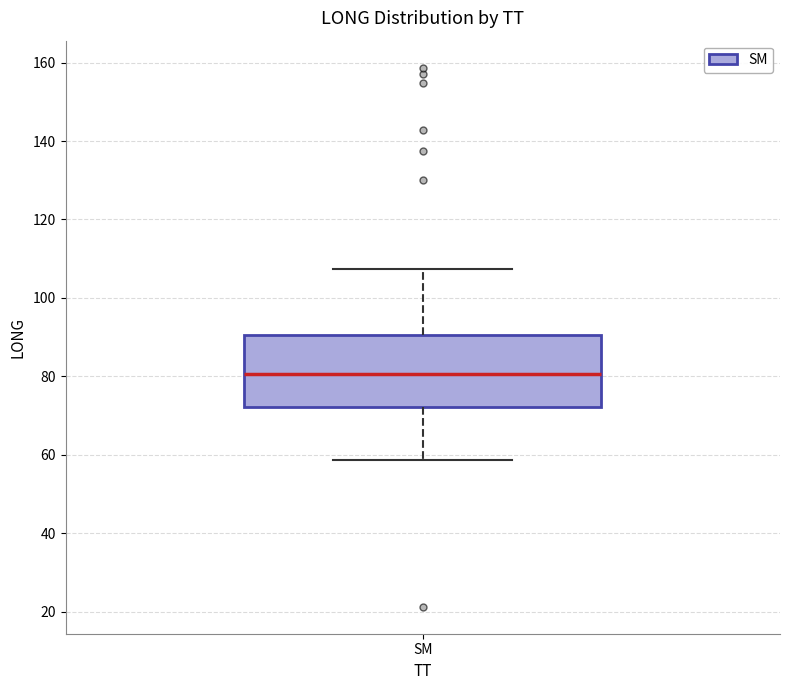

Where does the upper whisker of the box for SM end on the y-axis? The values are not printed on the chart, so give them approximately, as read against the axis.

108